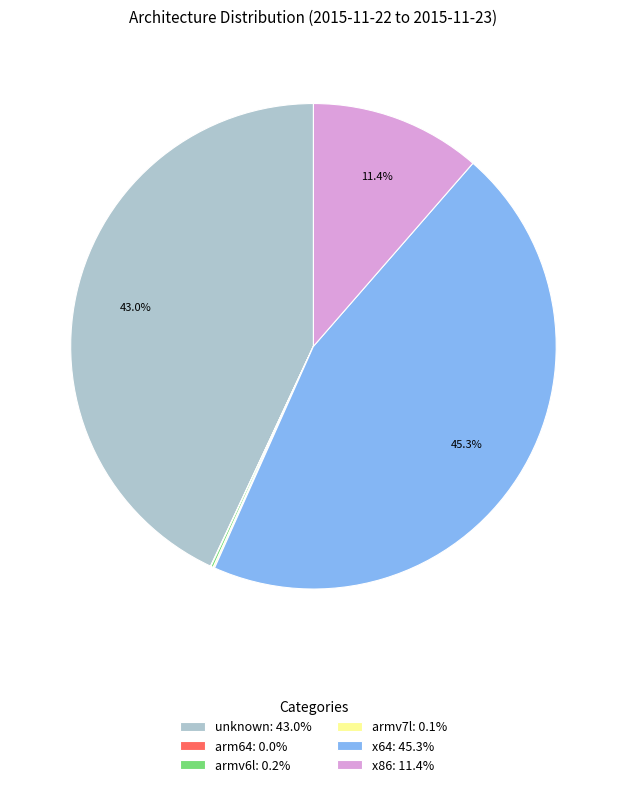

Is there any slice that represents more than half of the pie?

No